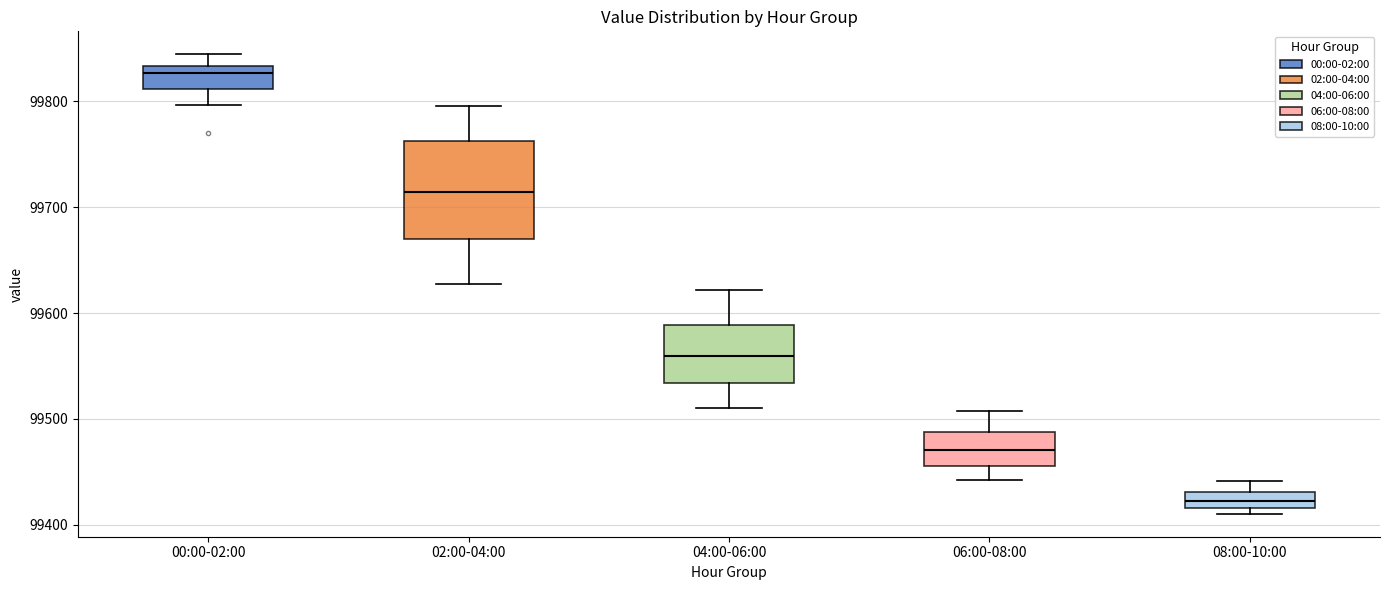

Which box has the highest median line?

00:00-02:00